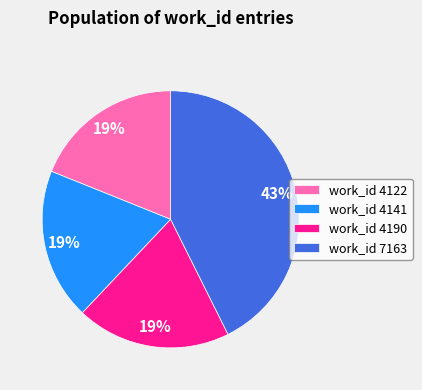

What is the largest slice in the pie chart?

work_id 7163